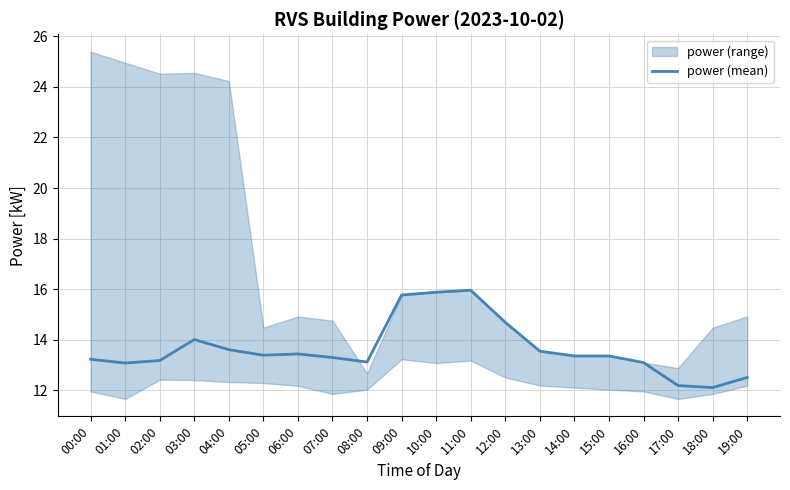

What is the label of the 17th point from the left?

16:00